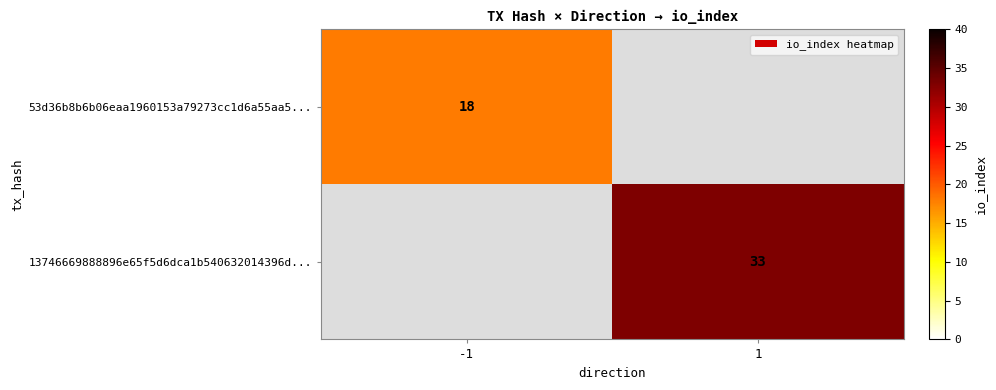

The value of 53d36b8b6b06eaa1960153a79273cc1d6a55aa5... at -1 is 26. True or false?

False